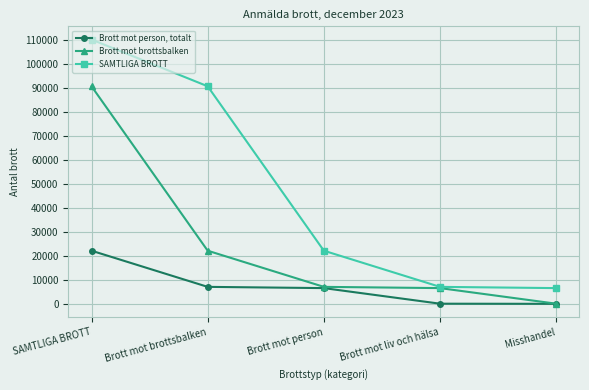

What is the label of the 2nd point from the left?

Brott mot brottsbalken